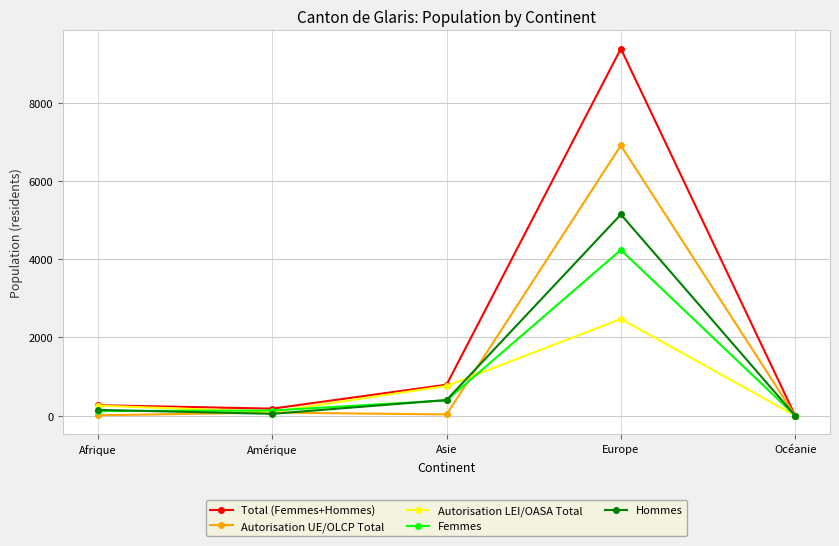

Is the value of Autorisation LEI/OASA Total at Europe greater than the value of Autorisation UE/OLCP Total at Europe?

No